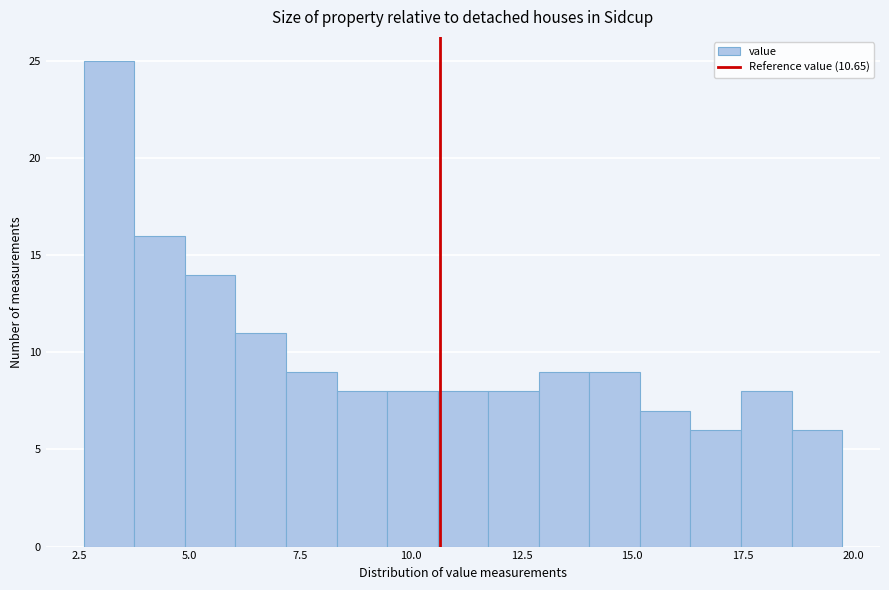

Around what value on the x-axis is the tallest bar? Give the approximate position of its centre, as read against the axis.

3.0